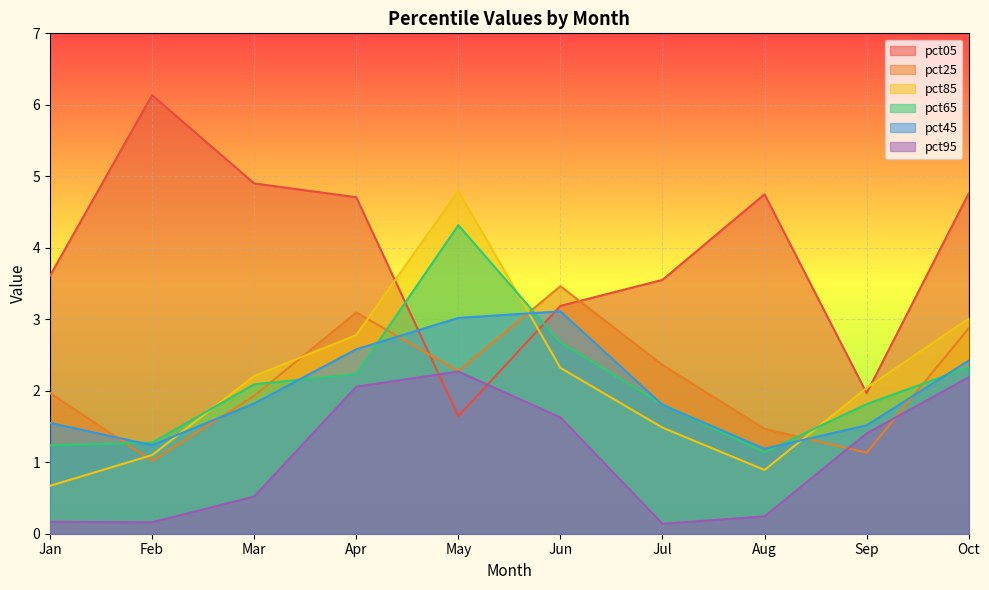

How many values in the pct85 series exceed 2?

6